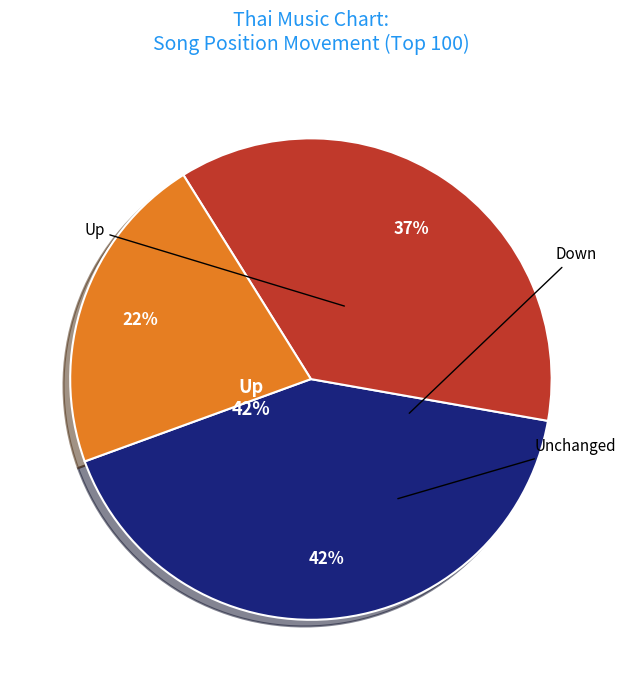

To the nearest percent, what percentage of the pie is down?

37%